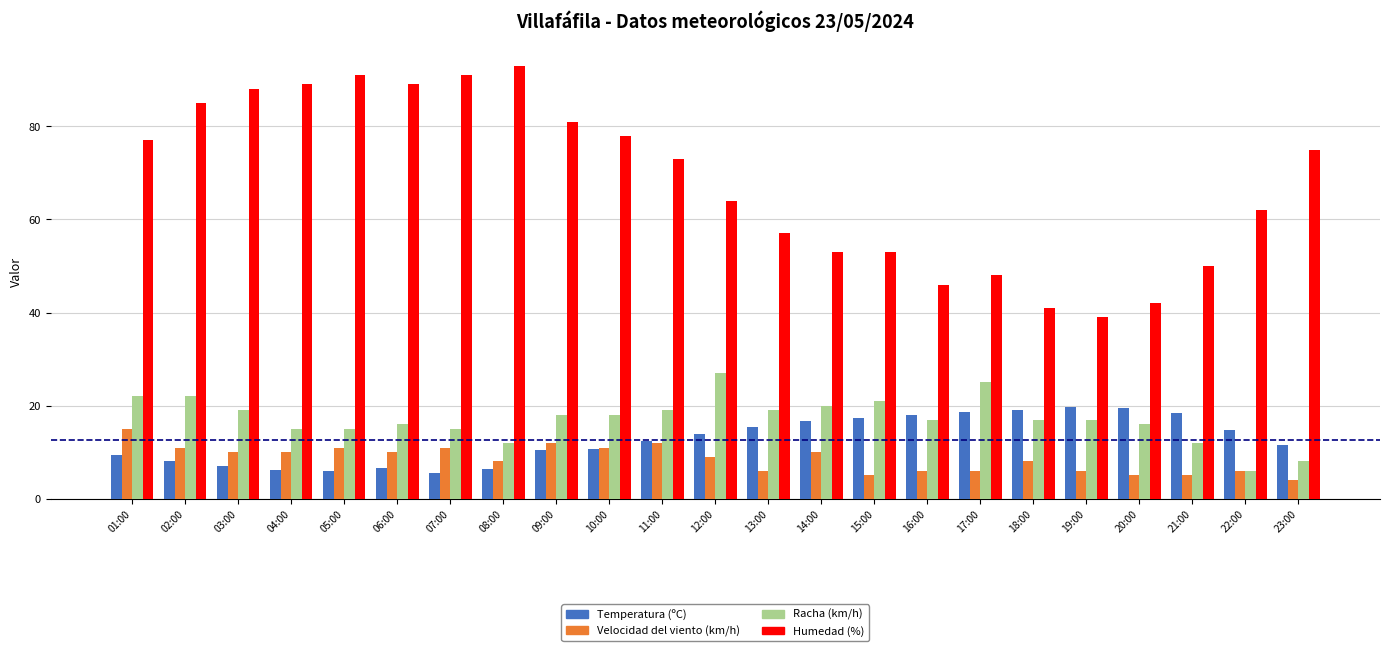

Read the Temperatura (ºC) value at 22:00.

14.8